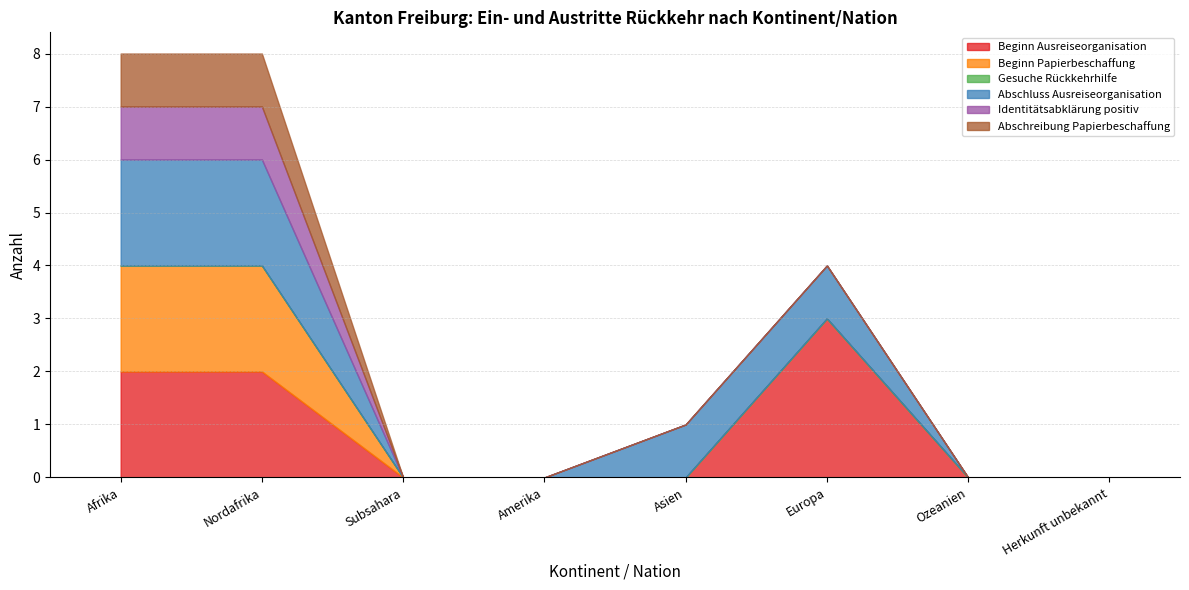

Where is Identitätsabklärung positiv nearest to the value 0?

Subsahara